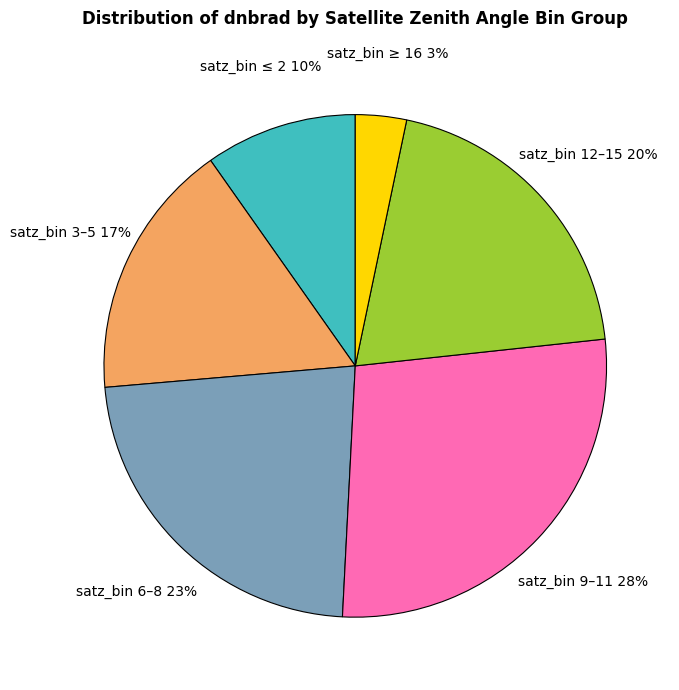

Is it true that satz_bin 3–5 is 26% of the pie?

False